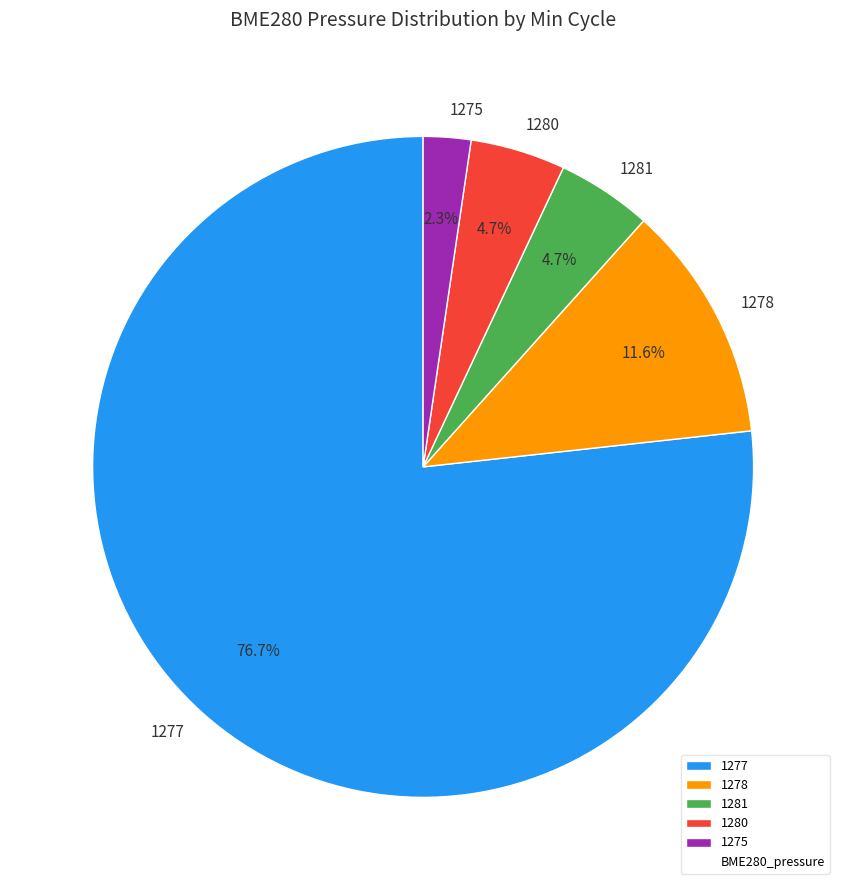

To the nearest percent, what is the average slice percentage?

20%